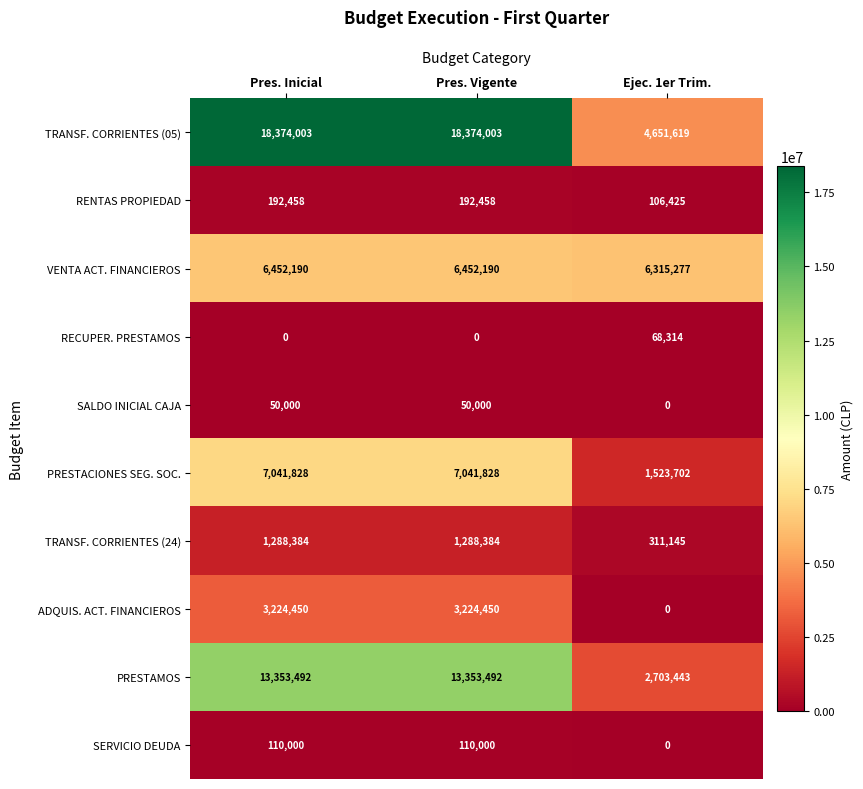

Count the SALDO INICIAL CAJA values in the range 0 to 50000.

3